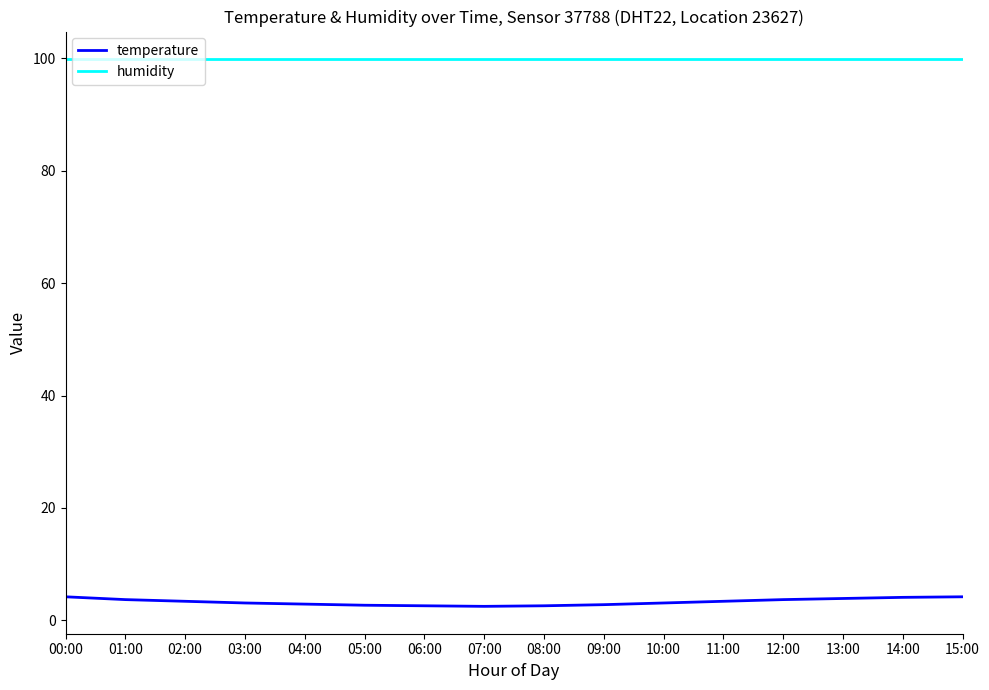

What is the greatest value displayed?

99.9